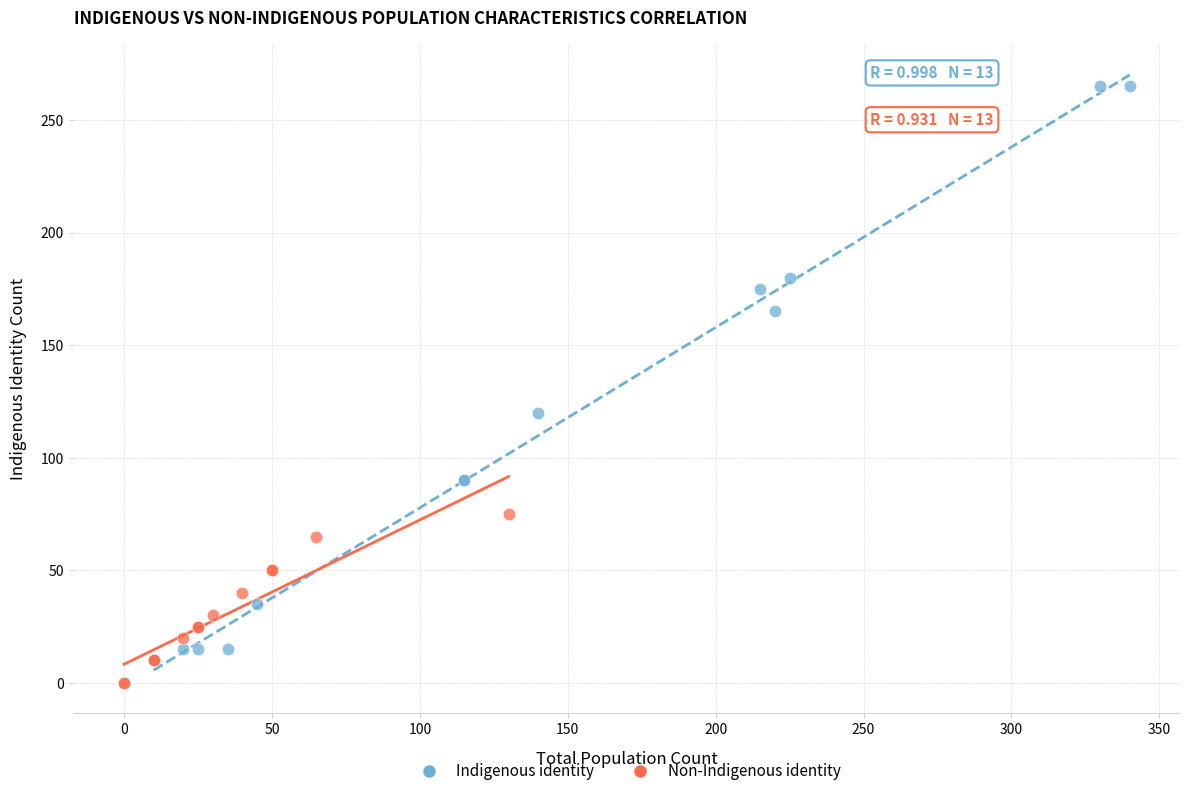

Which series reaches the maximum Y coordinate?

Indigenous identity